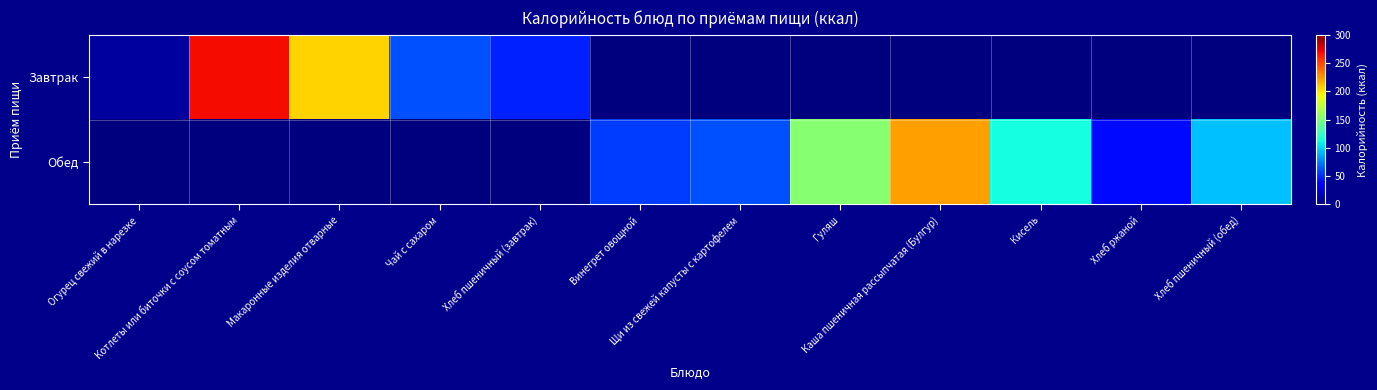

At which category is the sum across all series the highest?

Котлеты или биточки с соусом томатным